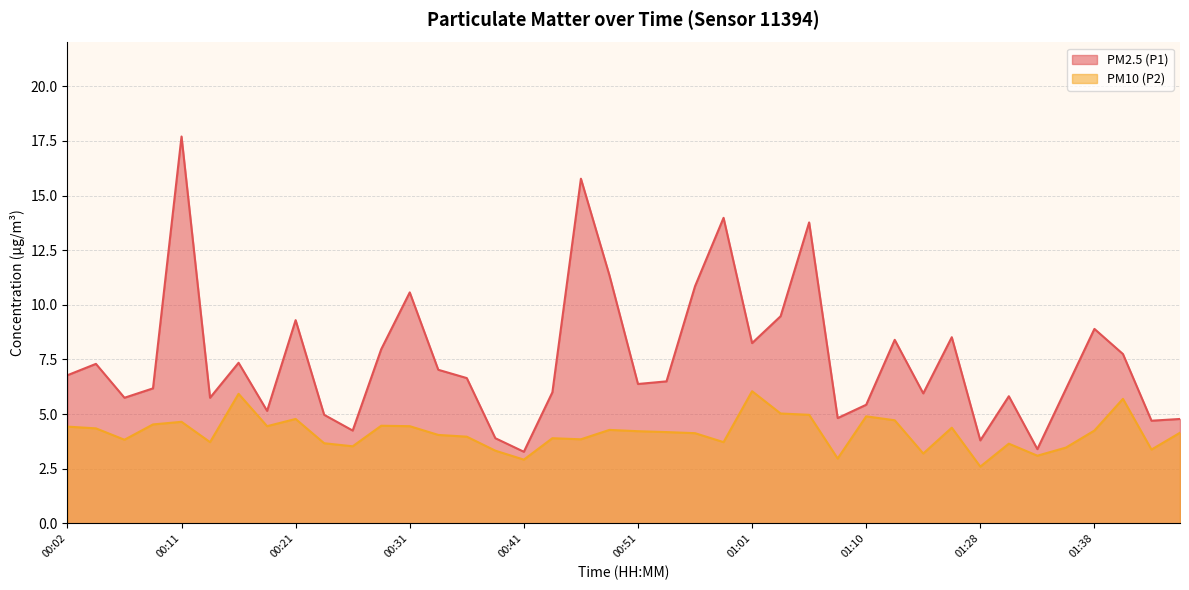

At which category is the sum across all series the highest?

00:11